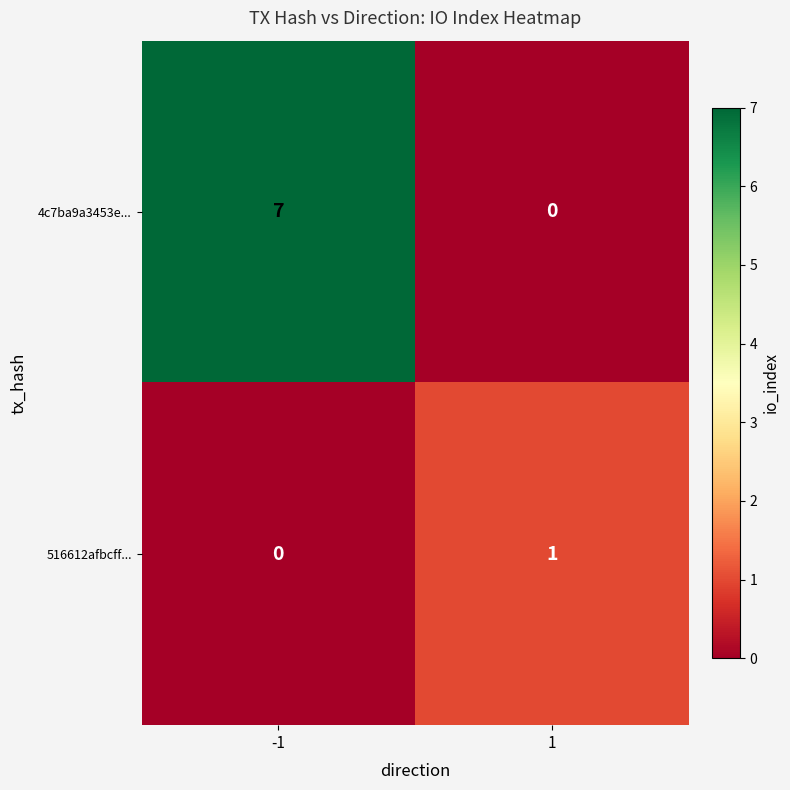

How many positive values does the 516612afbcff... series have?

1